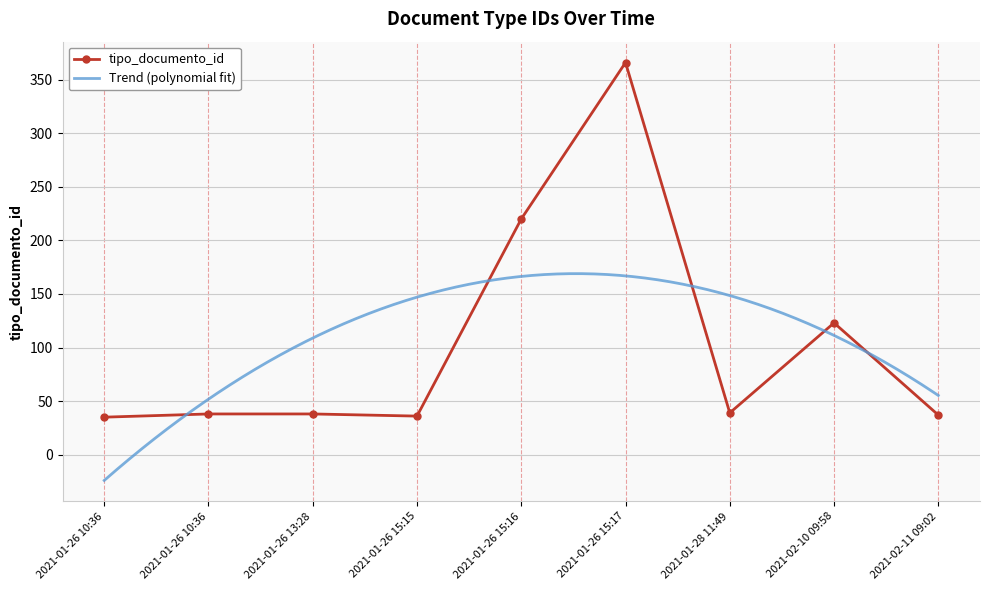

The chart shows a value of 225 at 2021-01-26 15:17. True or false?

False